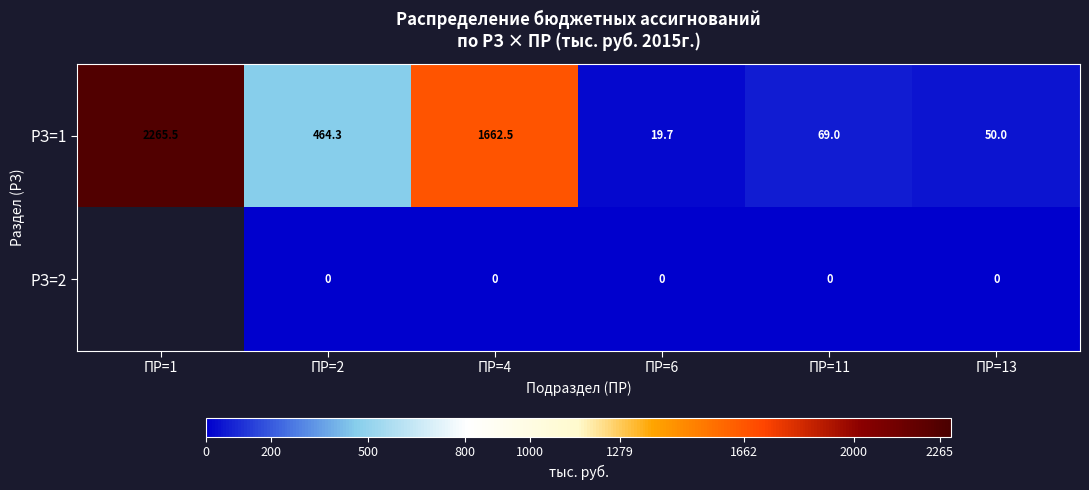

Is the value of РЗ=1 at ПР=1 greater than the value of РЗ=2 at ПР=2?

Yes